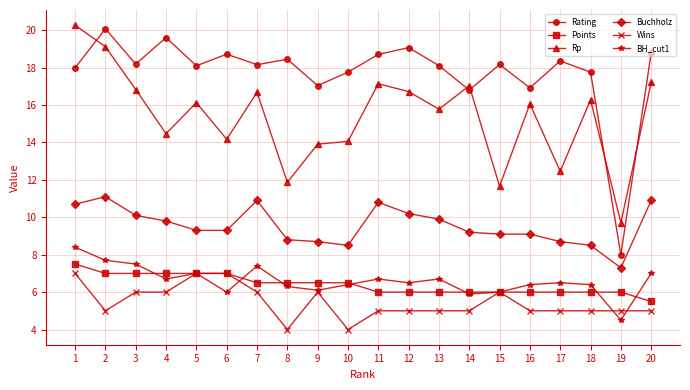

Is it true that Points equals 1.8 at 8?

False